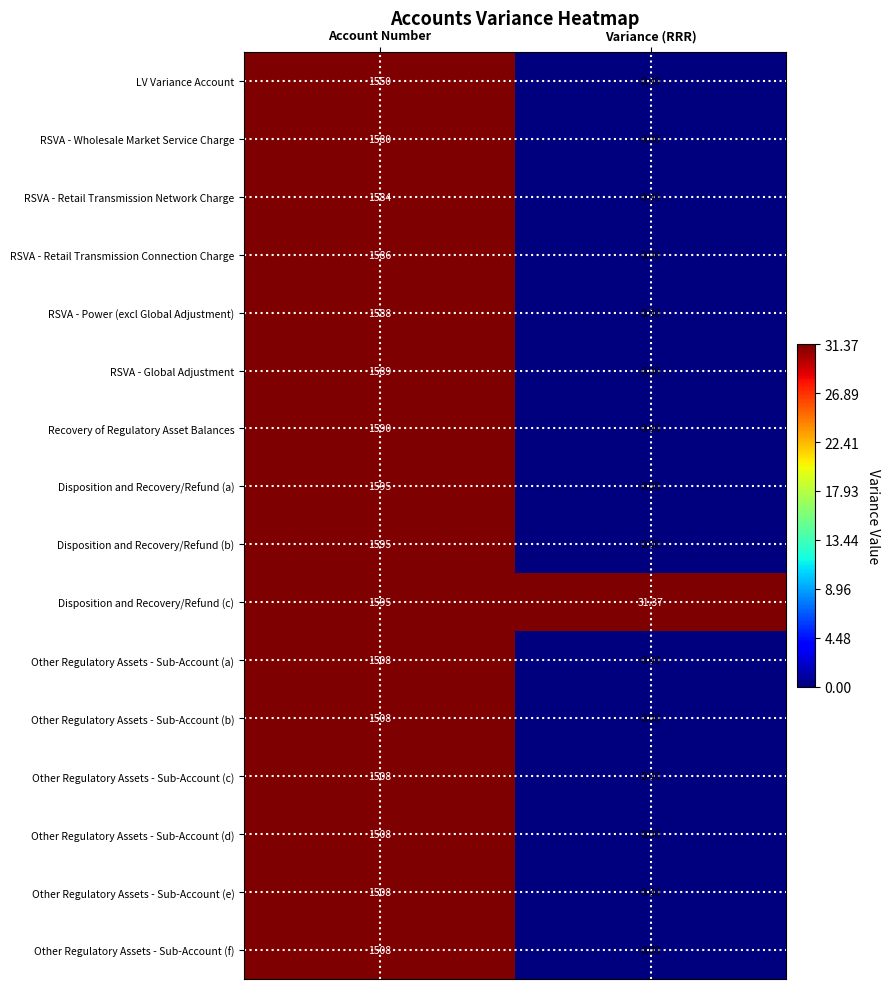

List the labels in order of Disposition and Recovery/Refund (a) value, smallest first.

Variance (RRR), Account Number